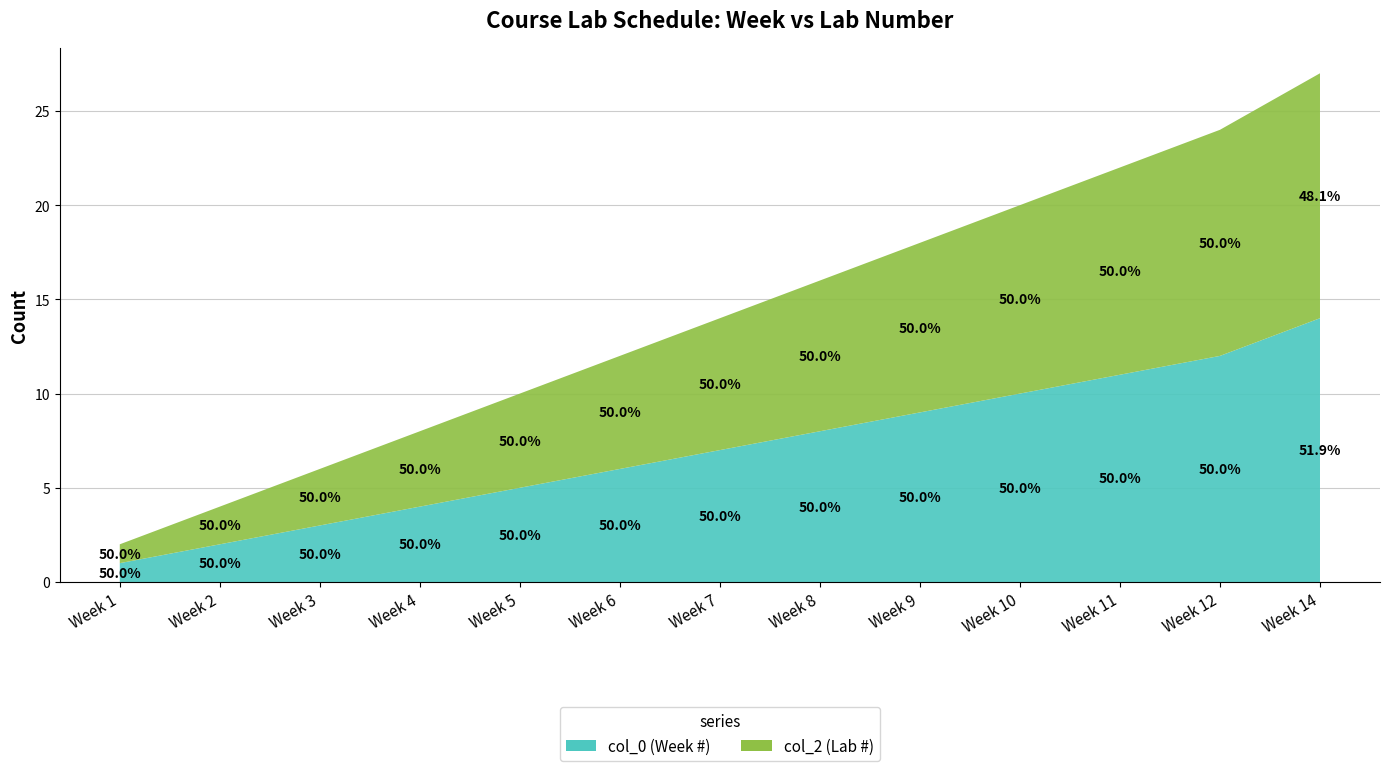

Reading left to right, list all the values displayed in this chart.

col_0 (Week #): 1	2	3	4	5	6	7	8	9	10	11	12	14
col_2 (Lab #): 1	2	3	4	5	6	7	8	9	10	11	12	13